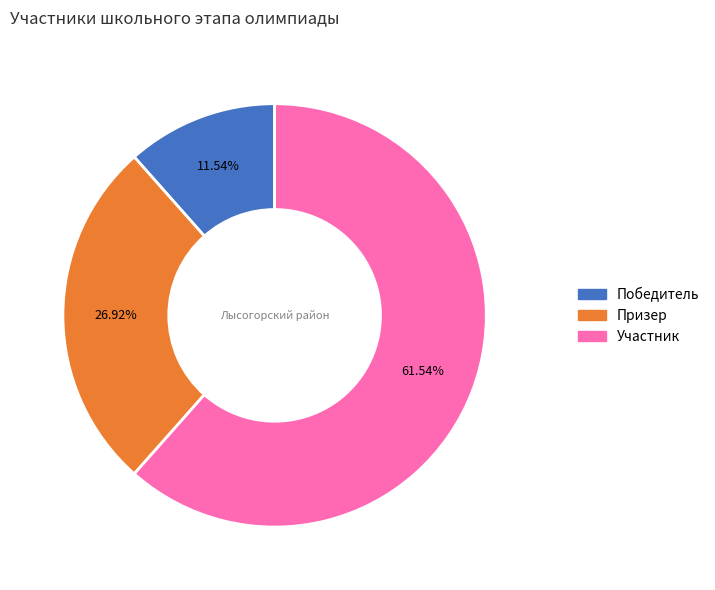

Rank the categories by value from lowest to highest.

Победитель, Призер, Участник